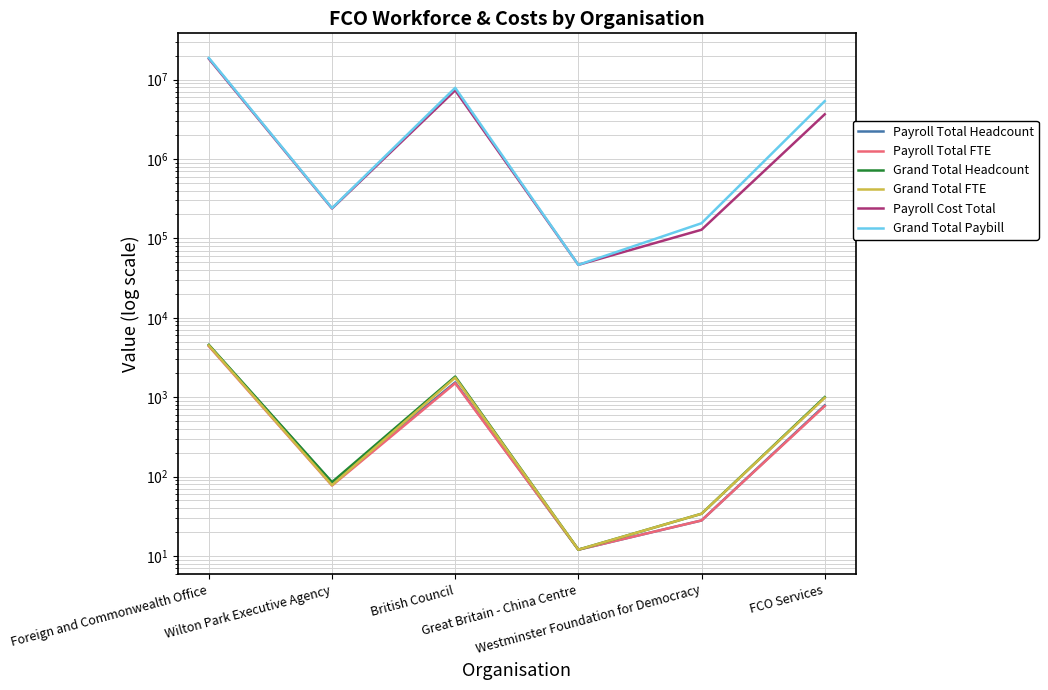

Is it true that Payroll Total FTE equals 421.7 at FCO Services?

False